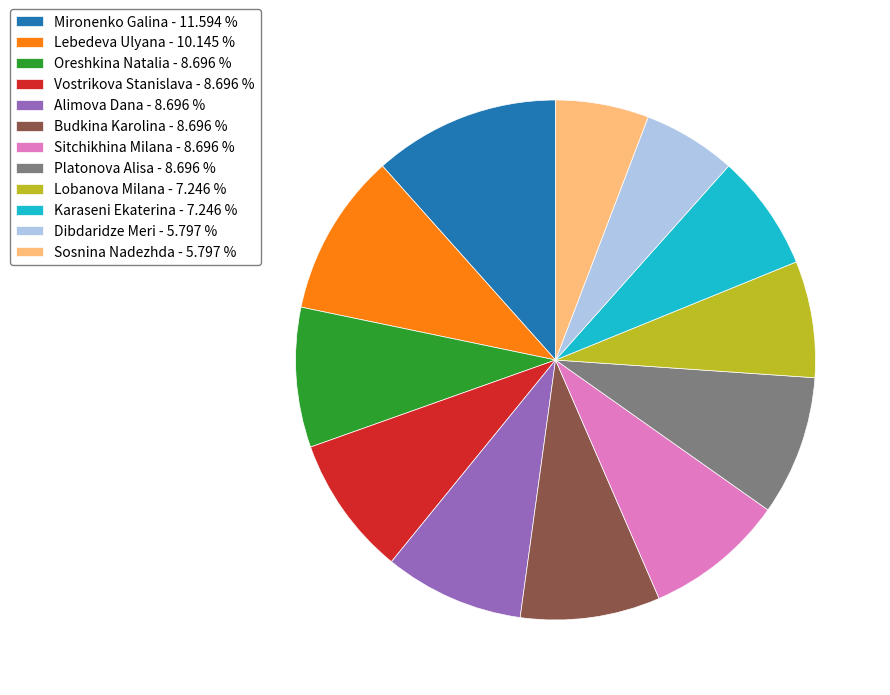

Does any single category account for the majority?

No